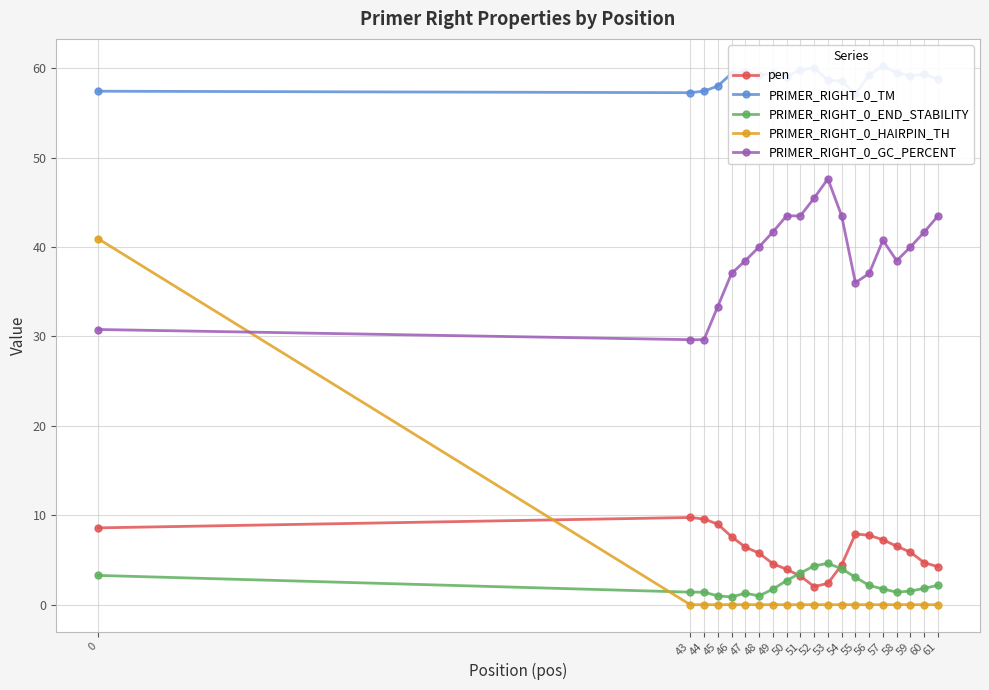

Which has a higher value, 49 or 50?

49